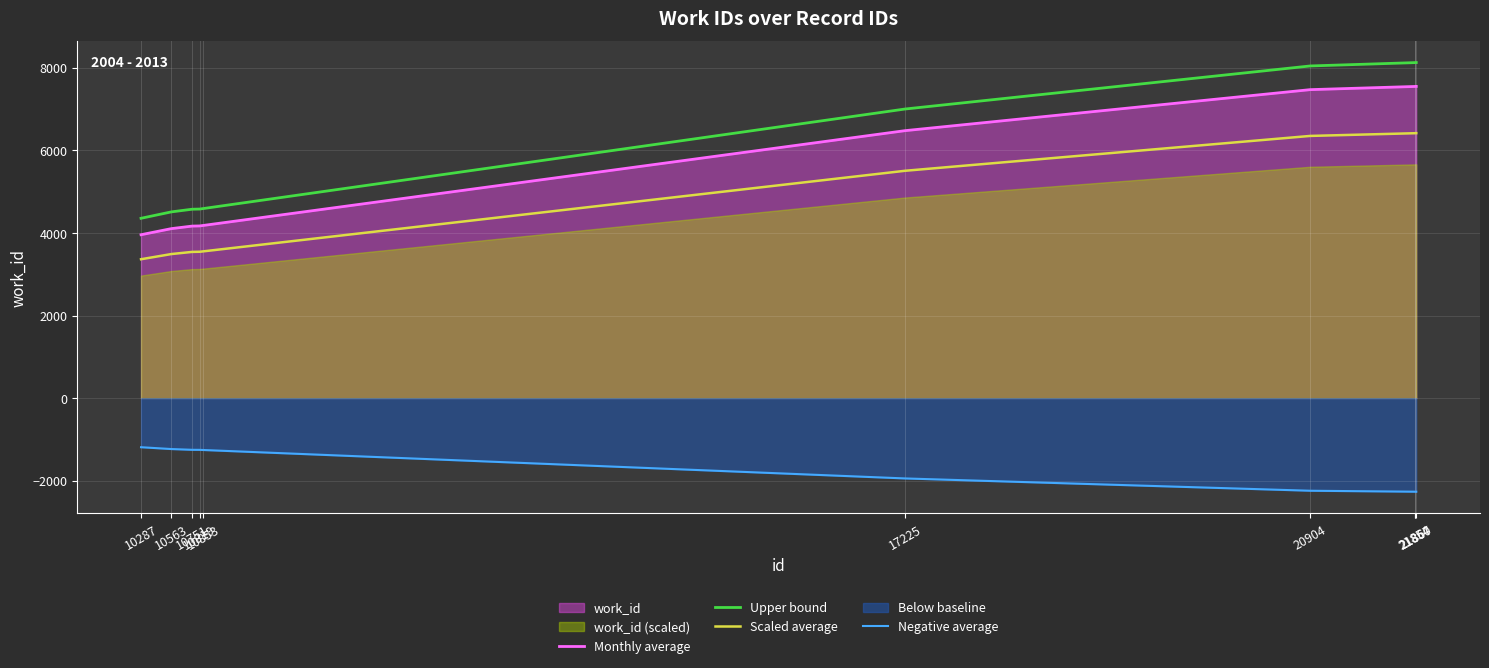

What is the highest value of the Scaled average series?

6417.5